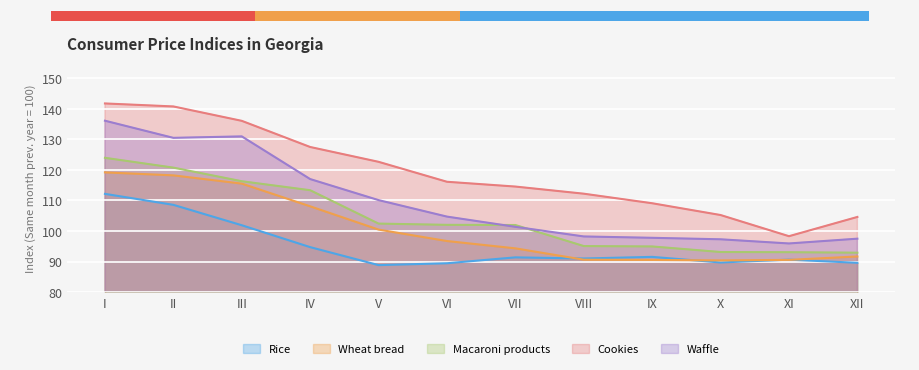

At which category does Cookies reach its first local valley?

XI